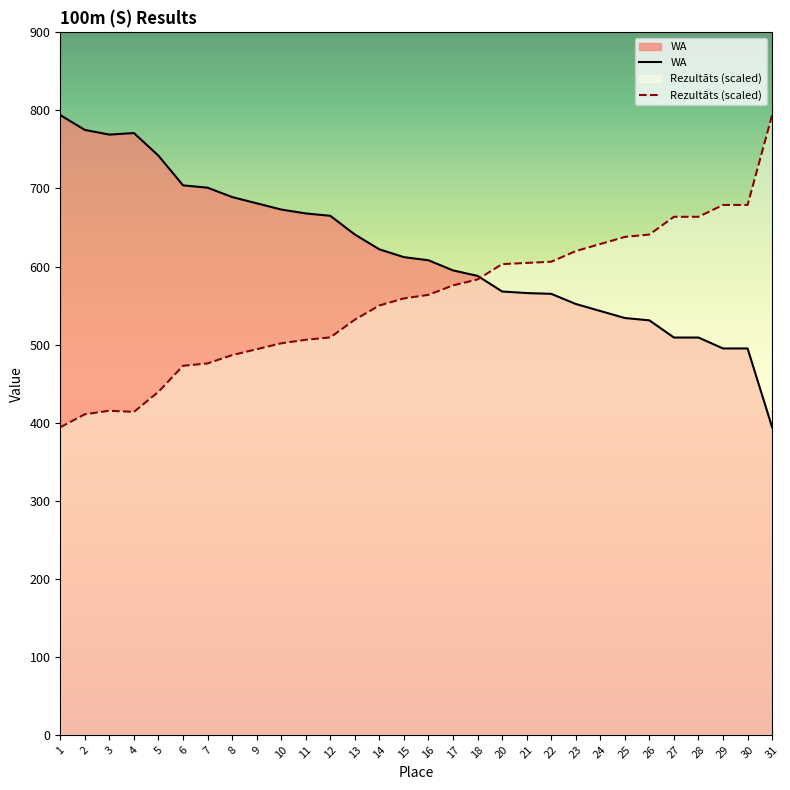

How many categories are shown in the chart?

30